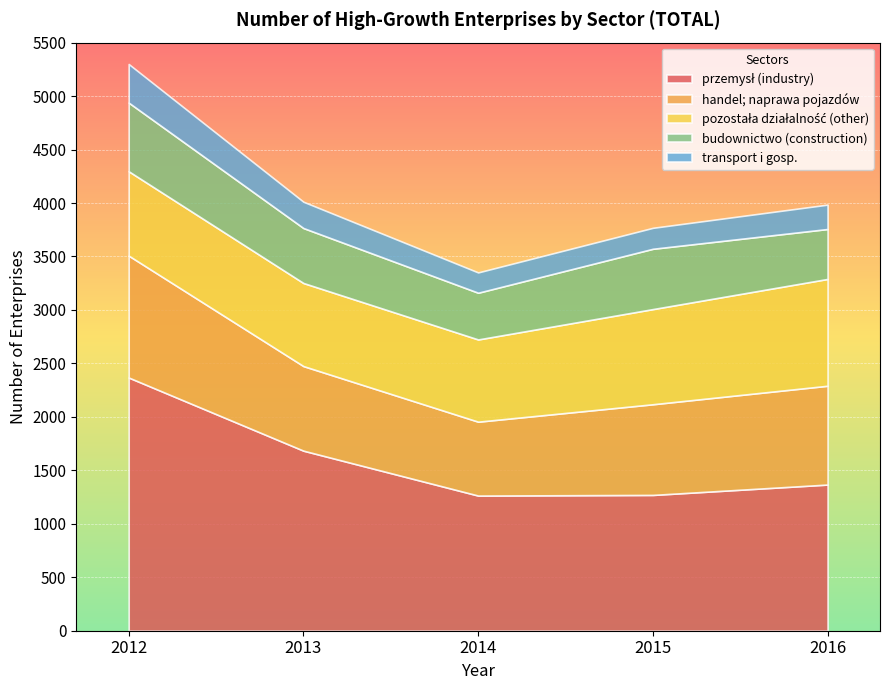

List the labels in order of budownictwo (construction) value, largest first.

2012, 2015, 2013, 2016, 2014